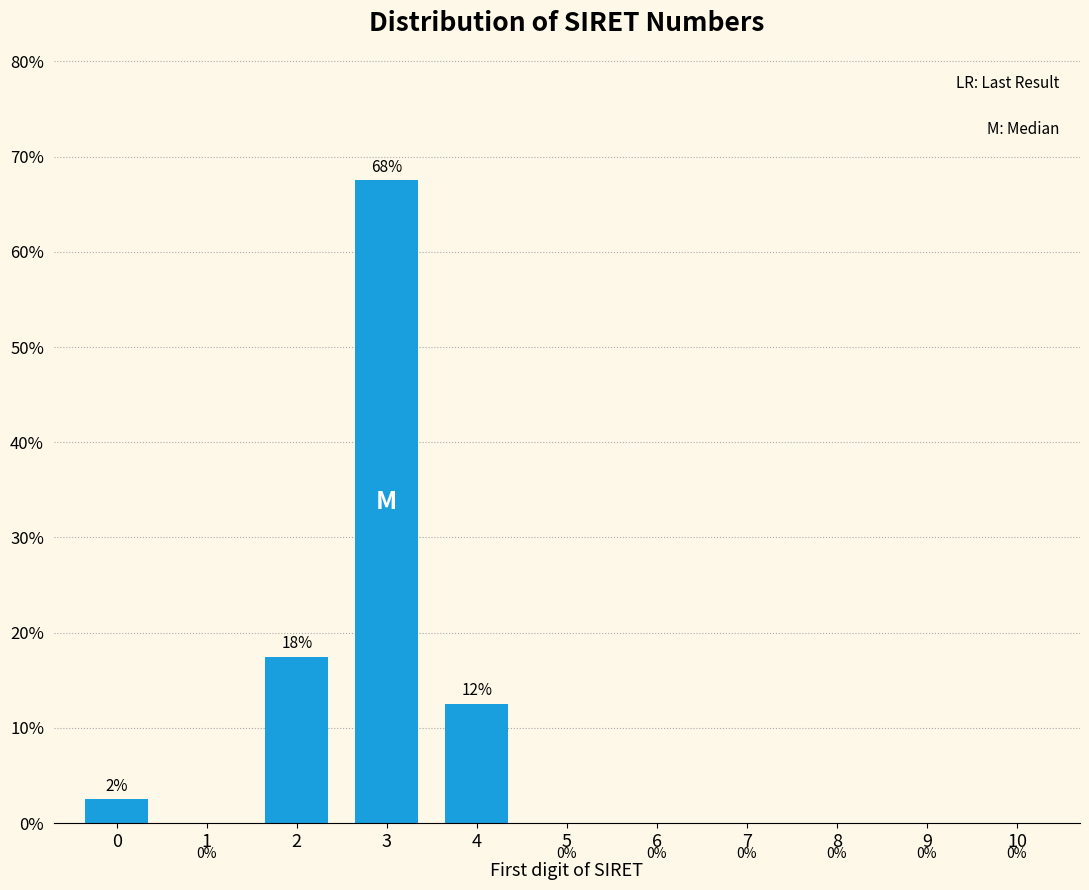

Is it true that the value at 8 is -41.8?

False